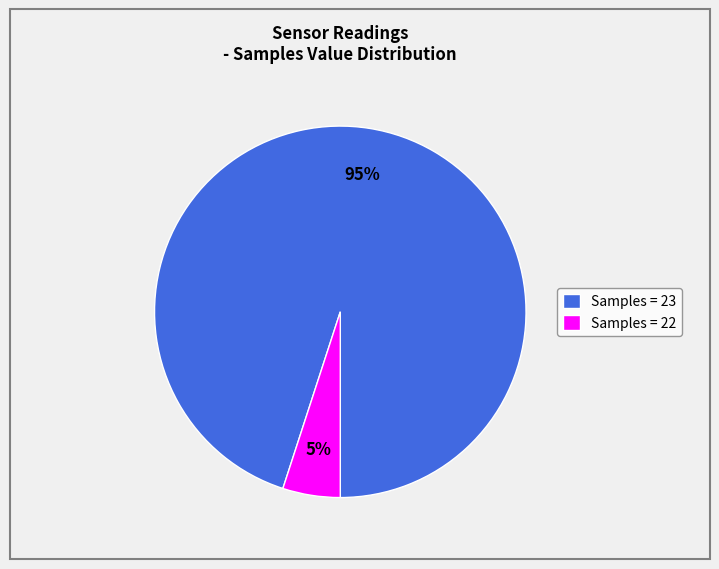

To the nearest percent, what is the difference between the largest and smallest slice percentages?

90%